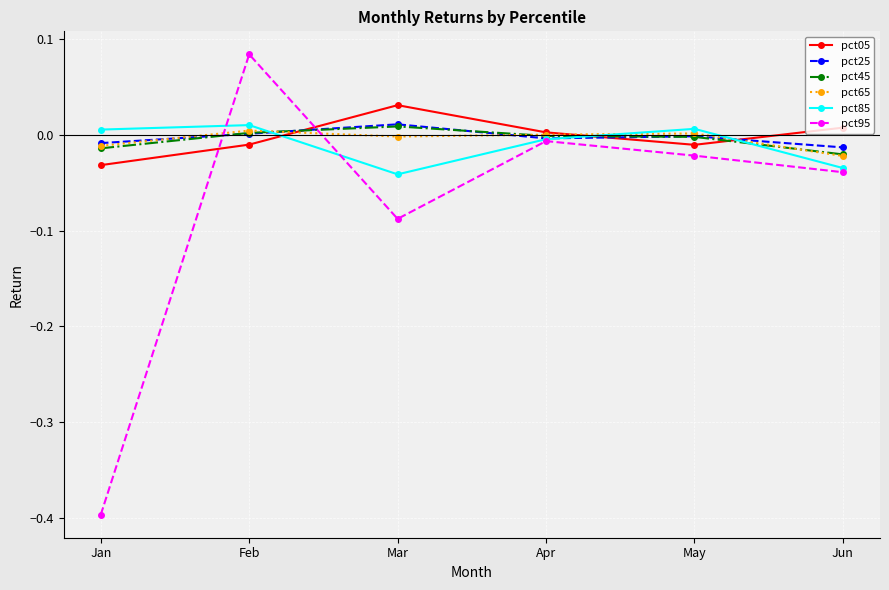

Which series ends up on top after the final intersection of pct95 and pct25?

pct25